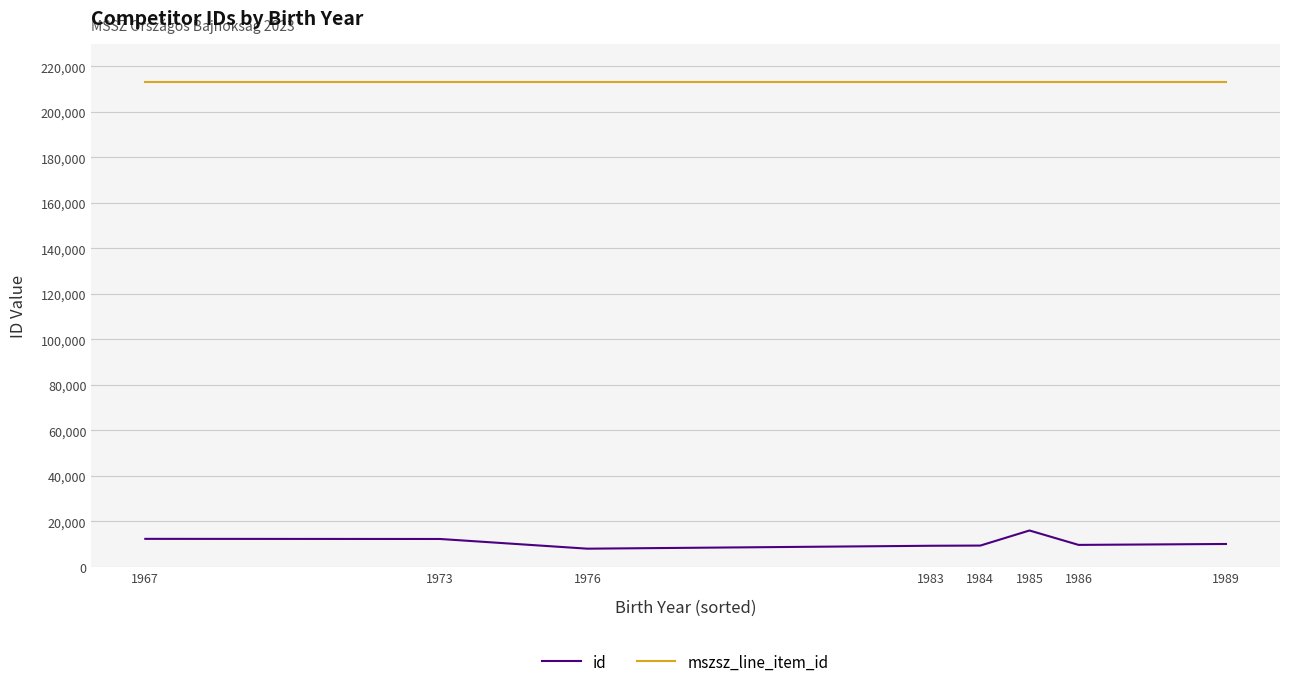

Which series has the largest total across all categories?

mszsz_line_item_id